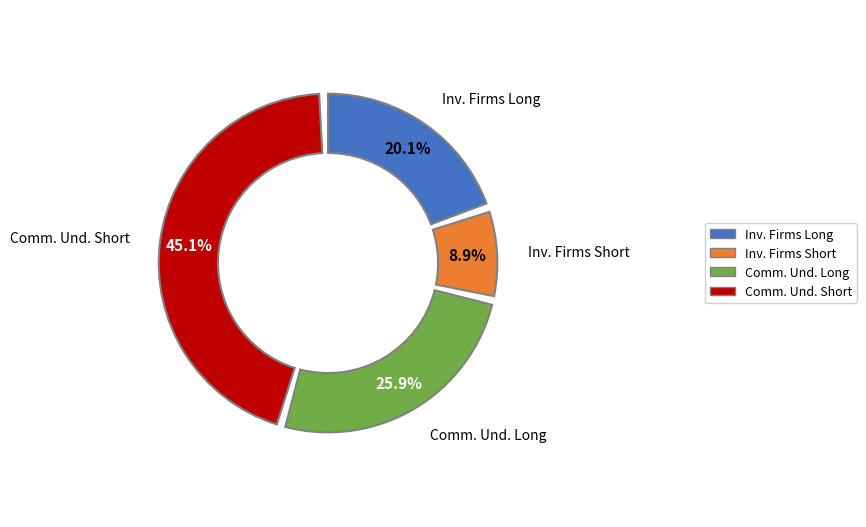

What percentage is the Investment Firms Long slice, to the nearest percent?

20%